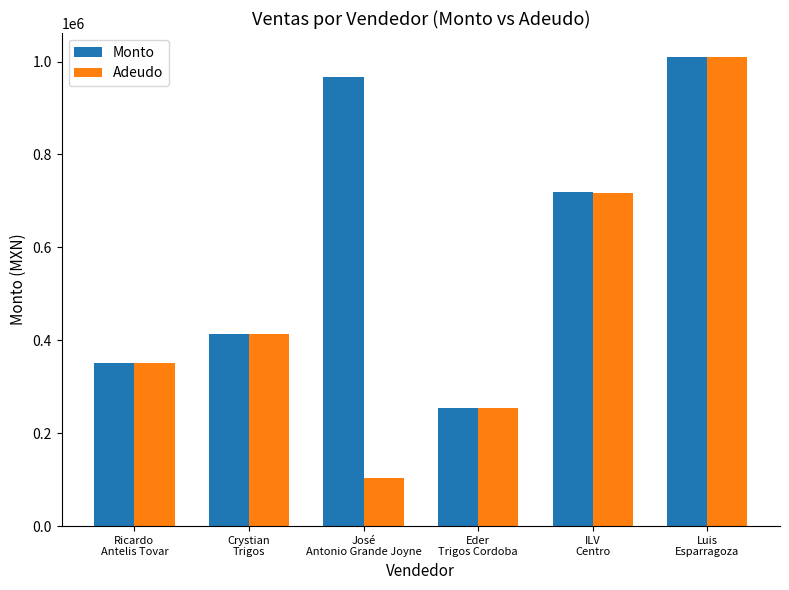

Where is Monto nearest to the value 632560?

ILV
Centro